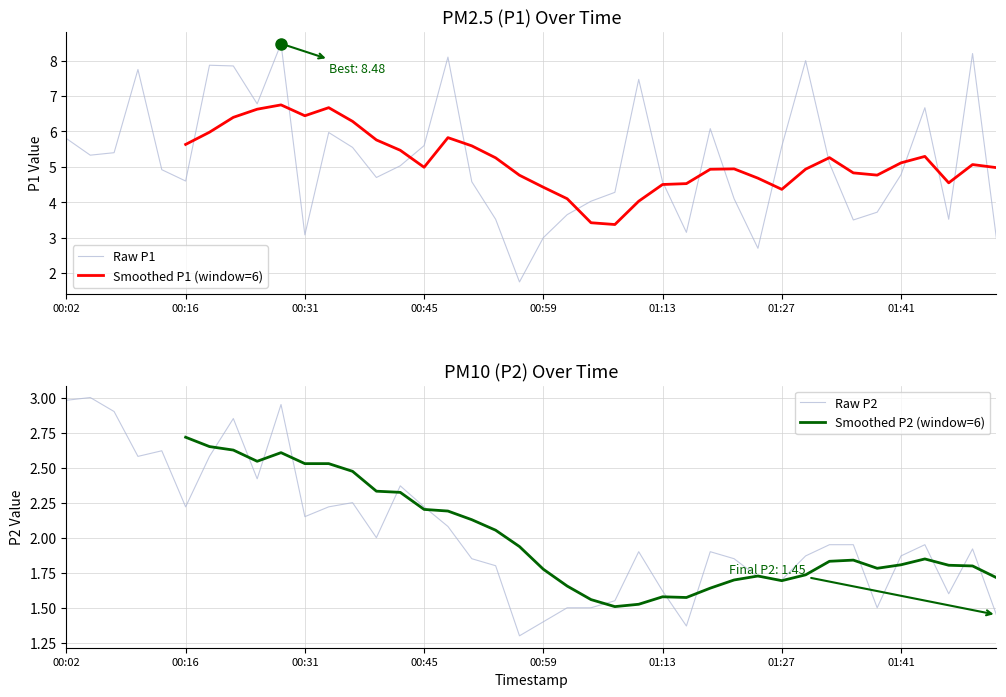

True or false: Raw P1 has a value of 4.6 at 01:13.

True